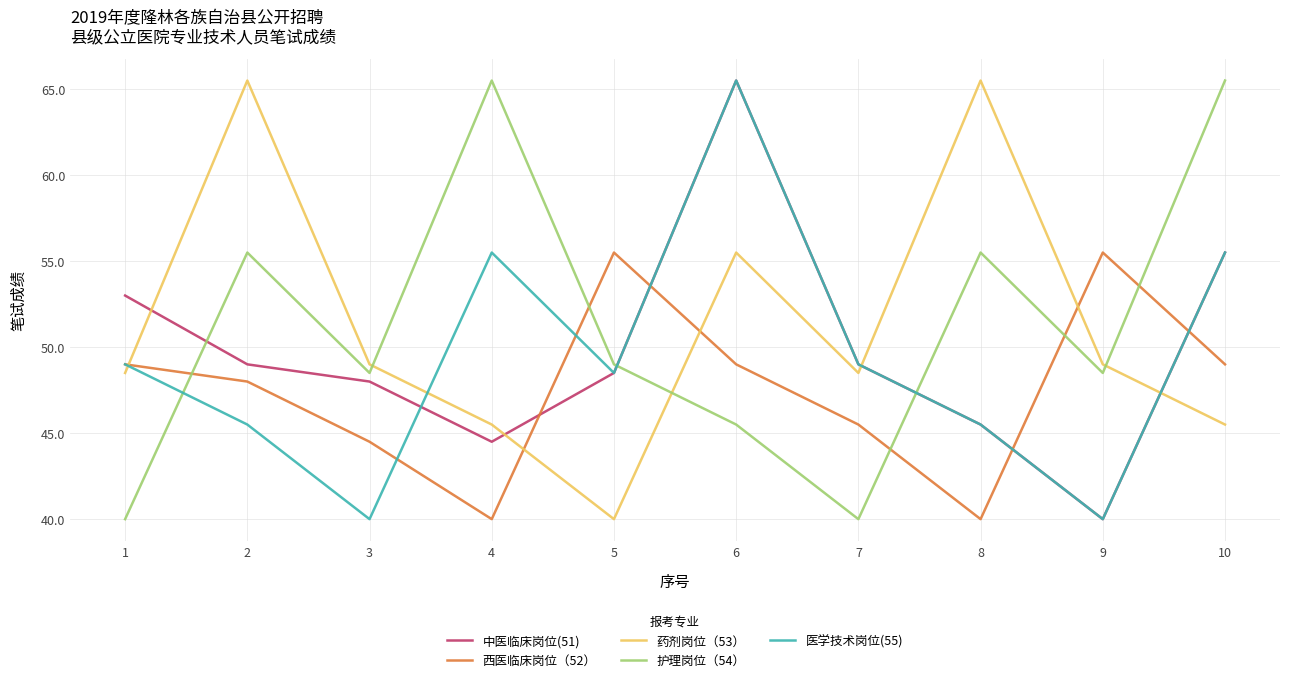

Count the number of data series in this chart.

5